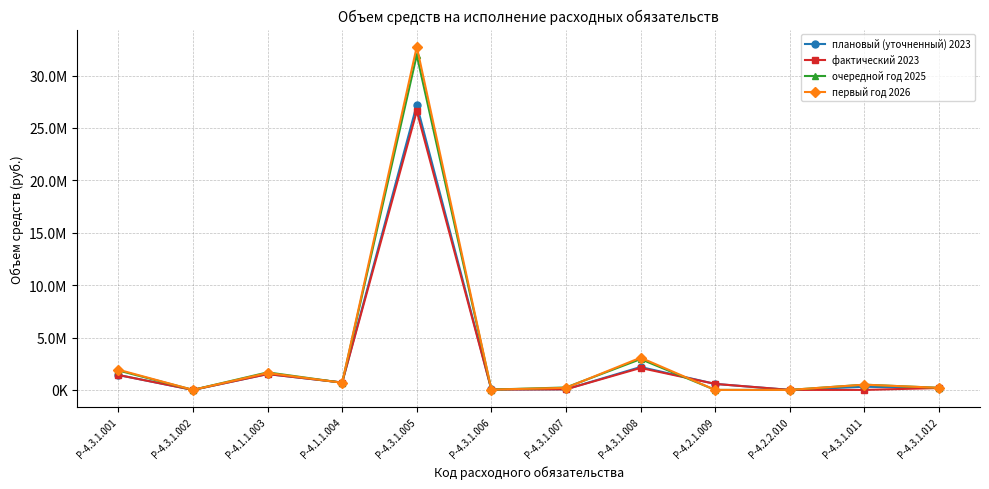

Rank the categories by очередной год 2025 value from lowest to highest.

Р-4.2.1.009, Р-4.2.2.010, Р-4.3.1.002, Р-4.3.1.006, Р-4.3.1.012, Р-4.3.1.007, Р-4.3.1.011, Р-4.1.1.004, Р-4.1.1.003, Р-4.3.1.001, Р-4.3.1.008, Р-4.3.1.005